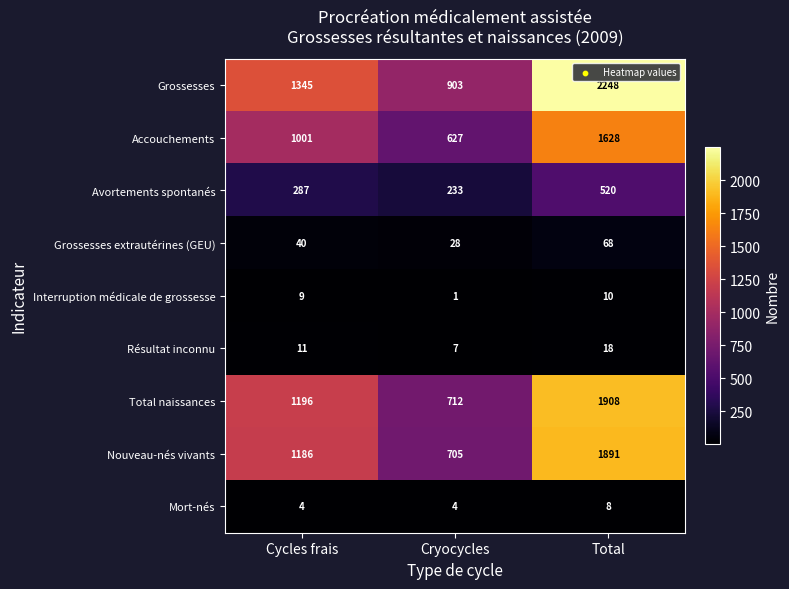

At which category is the sum across all series the highest?

Total